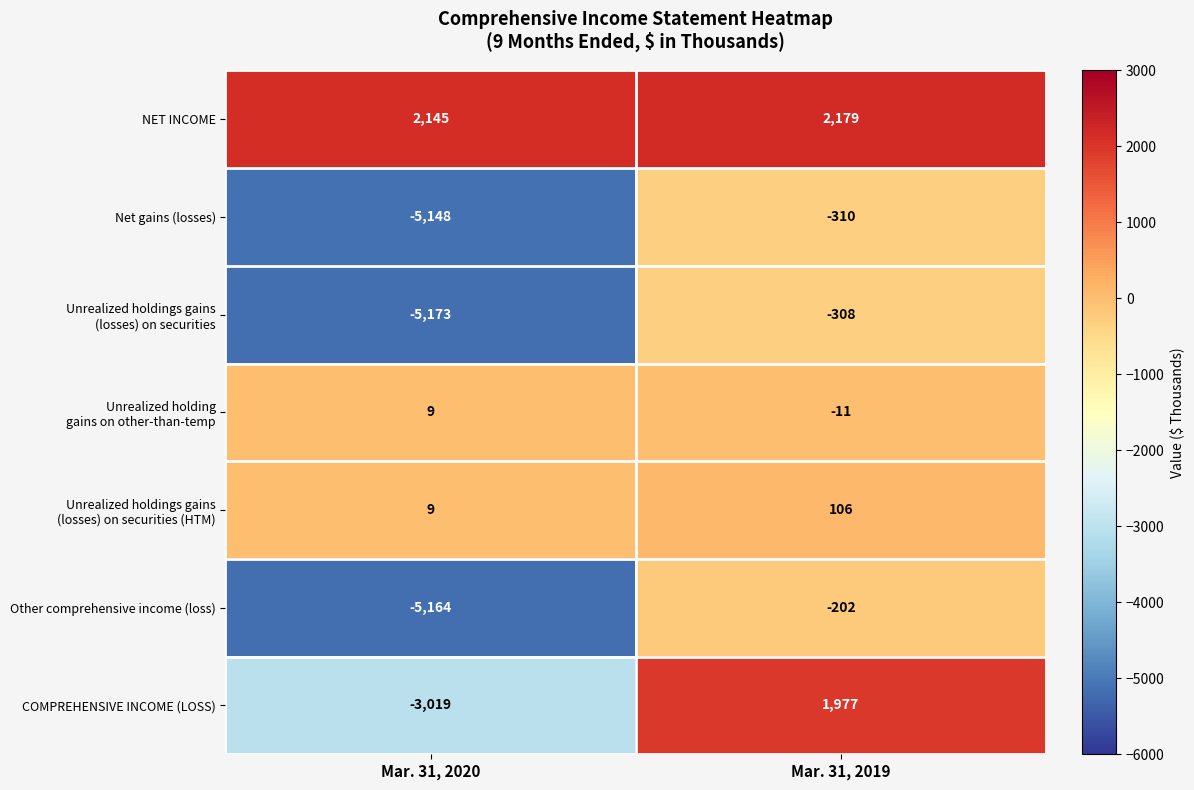

How many categories are shown in the chart?

2